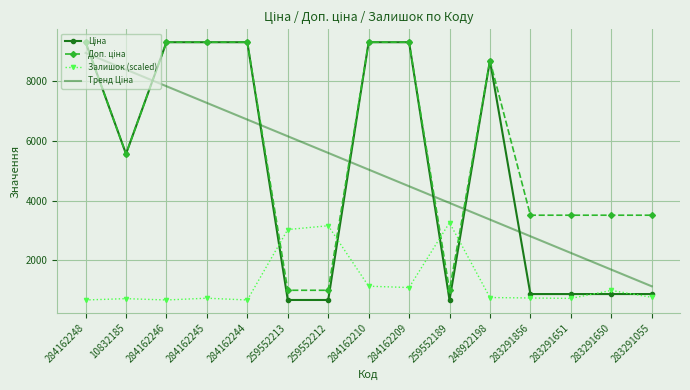

The Залишок (scaled) series shows 768.9 at 283291055. True or false?

True